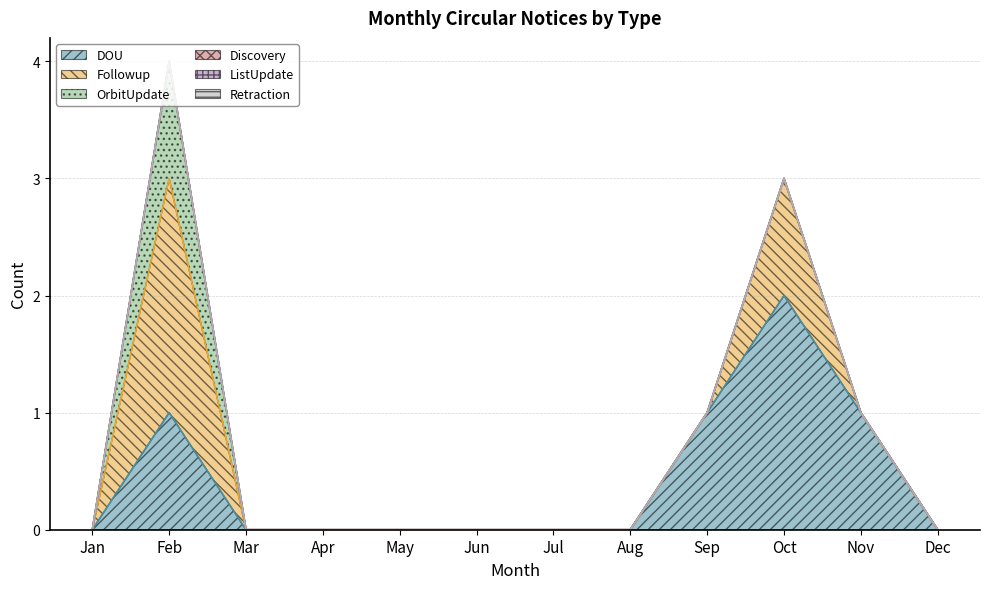

Which has a higher value, Dec or Jan?

Dec